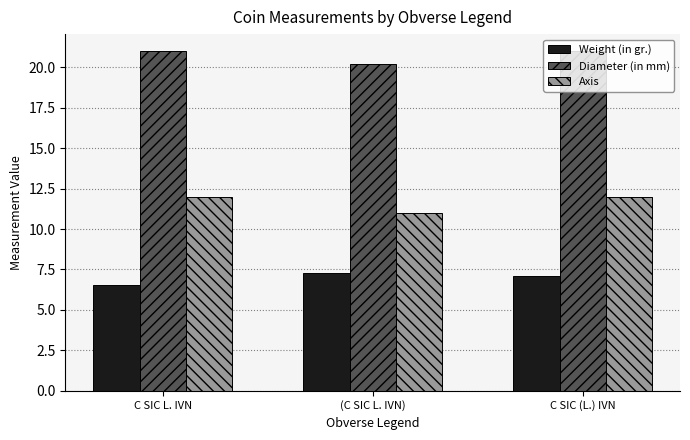

Is it true that Weight (in gr.) equals 7.3 at (C SIC L. IVN)?

True